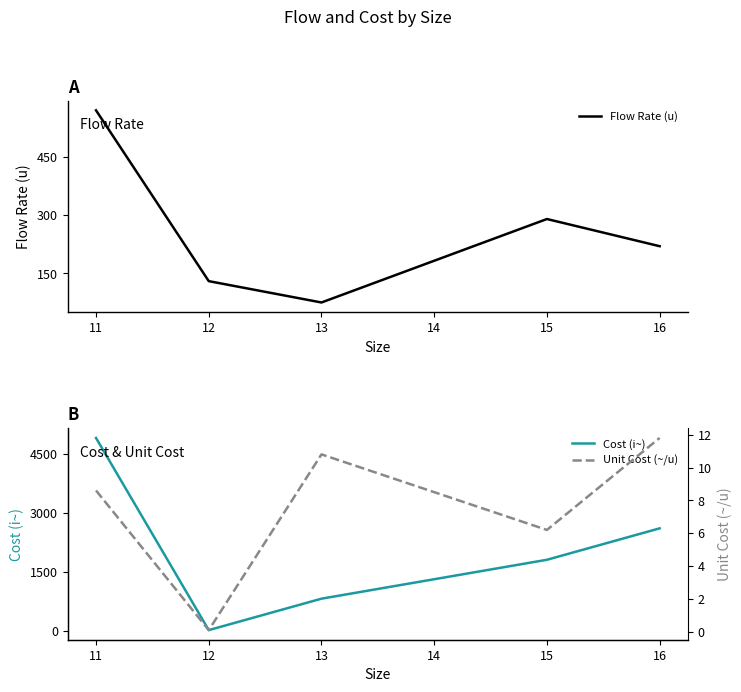

What is the maximum value for Flow Rate (u)?

570